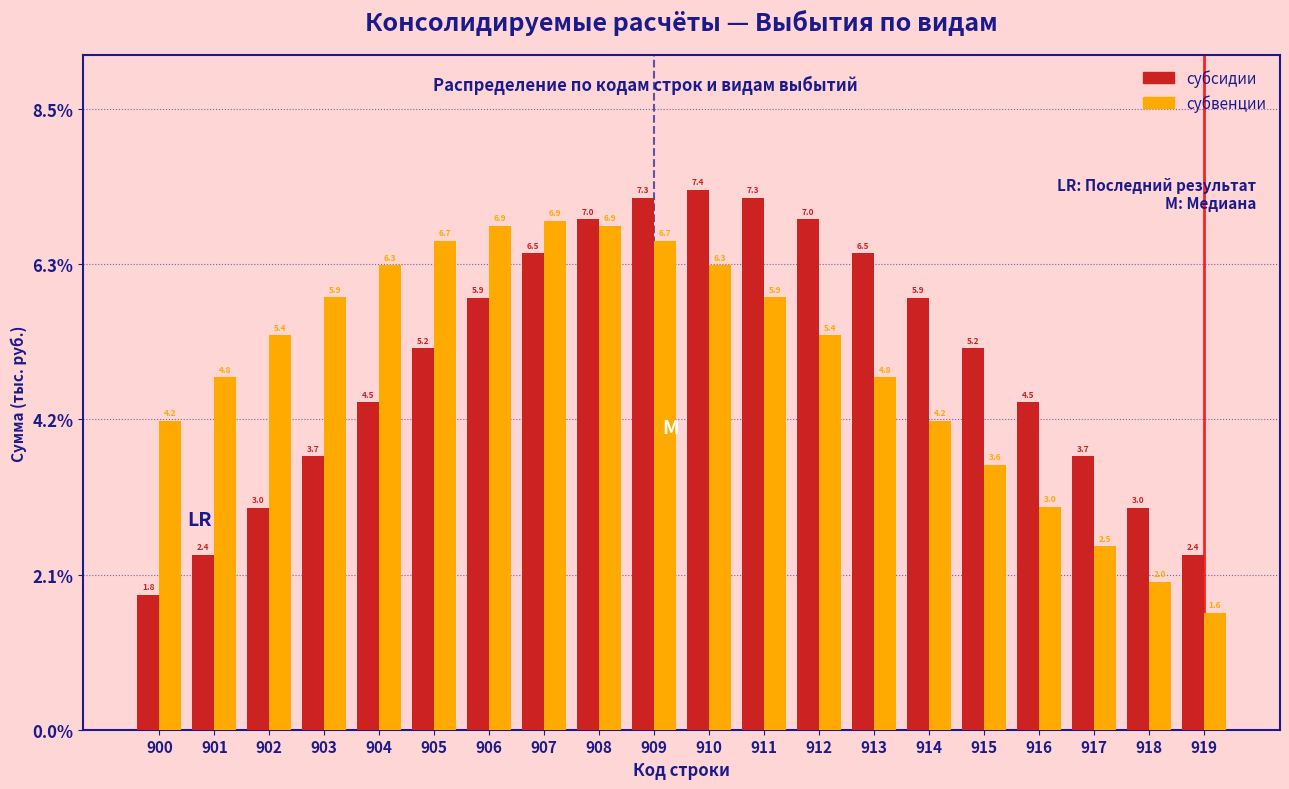

Reading left to right, transcribe all the data shown in this chart.

субсидии: 1.8	2.4	3.0	3.7	4.5	5.2	5.9	6.5	7.0	7.3	7.4	7.3	7.0	6.5	5.9	5.2	4.5	3.7	3.0	2.4
субвенции: 4.2	4.8	5.4	5.9	6.3	6.7	6.9	6.9	6.9	6.7	6.3	5.9	5.4	4.8	4.2	3.6	3.0	2.5	2.0	1.6